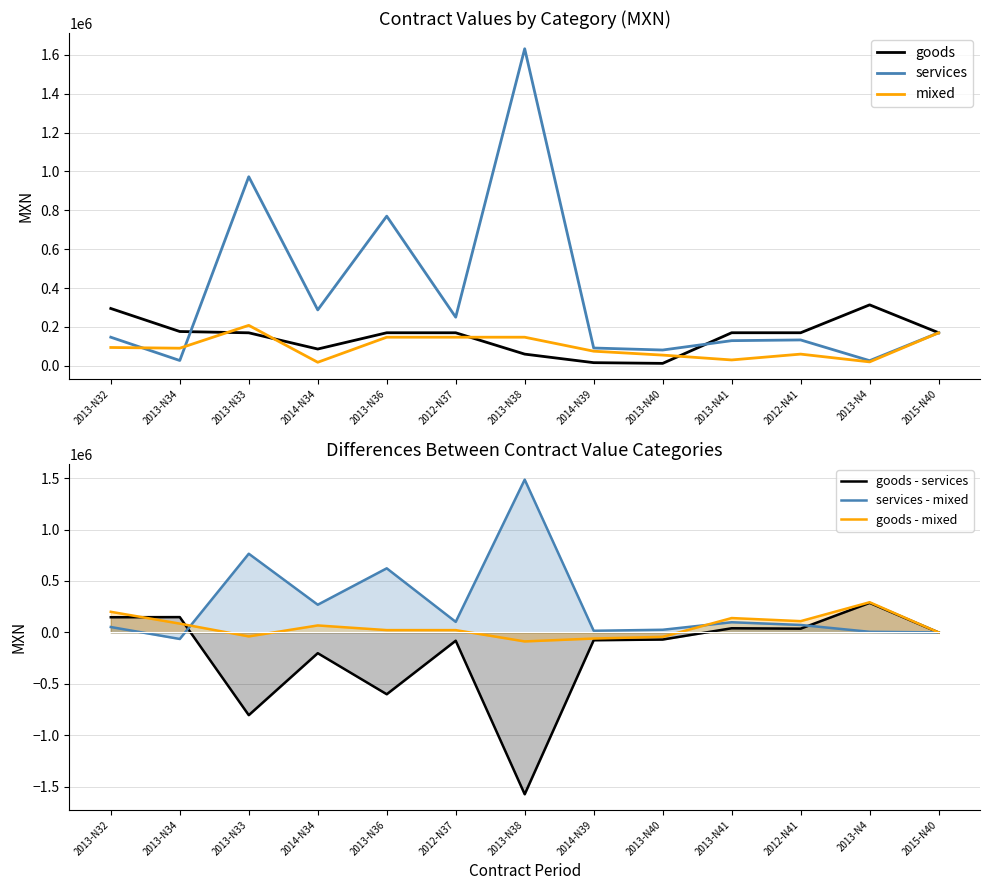

How many values in the goods series exceed 169920?

5